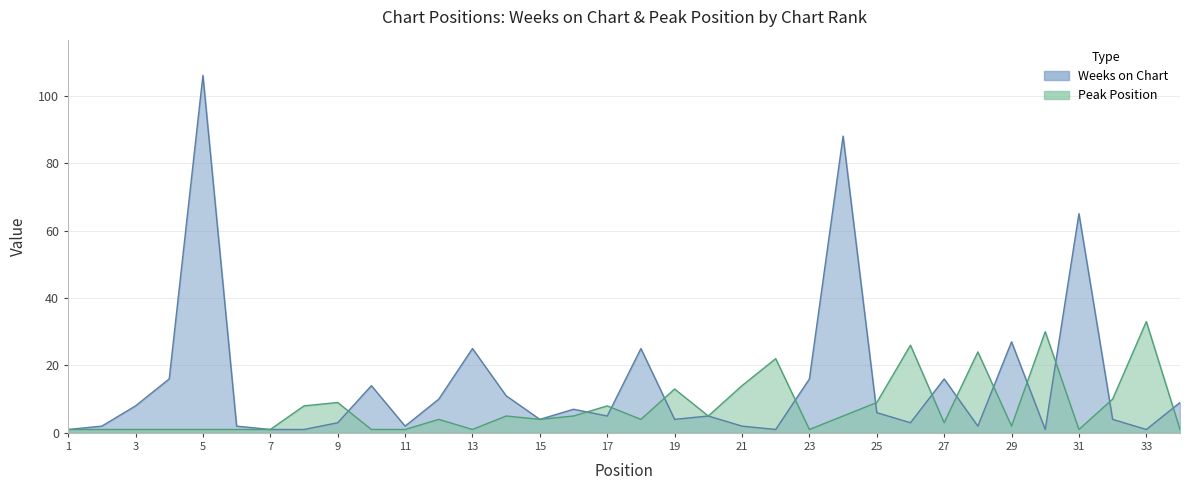

Which series has the widest spread of values?

Weeks on Chart